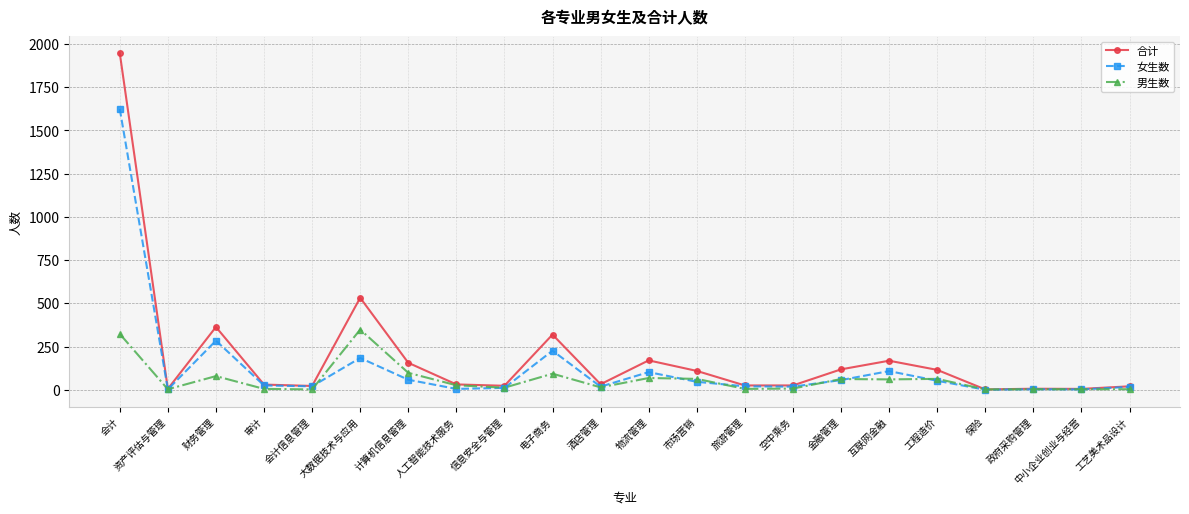

List the series in order of their peak value, lowest first.

男生数, 女生数, 合计